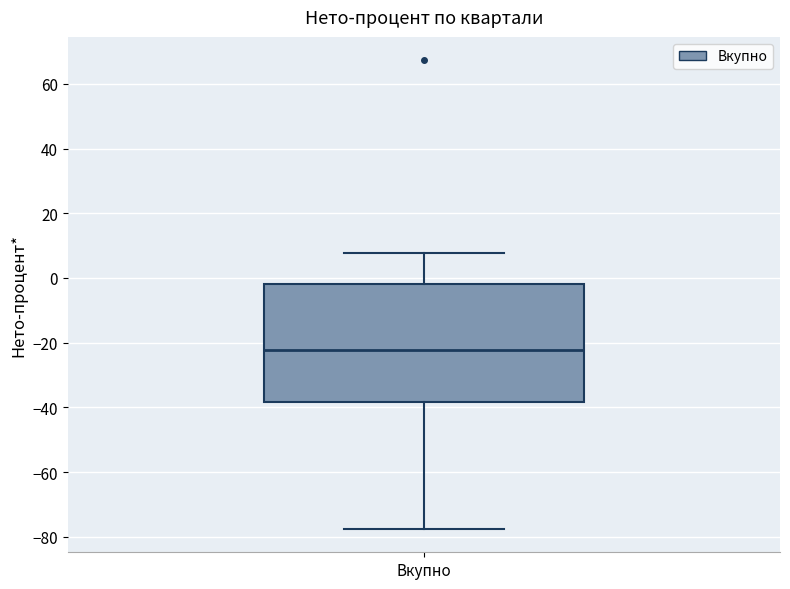

Transcribe this box plot: give where the median line is, the range the box spans, and where the two whiskers end, as read against the y-axis. The values are not printed on the chart, so give them approximately, as read against the axis.

median -22, box -38 to -2, whiskers -78 to 8